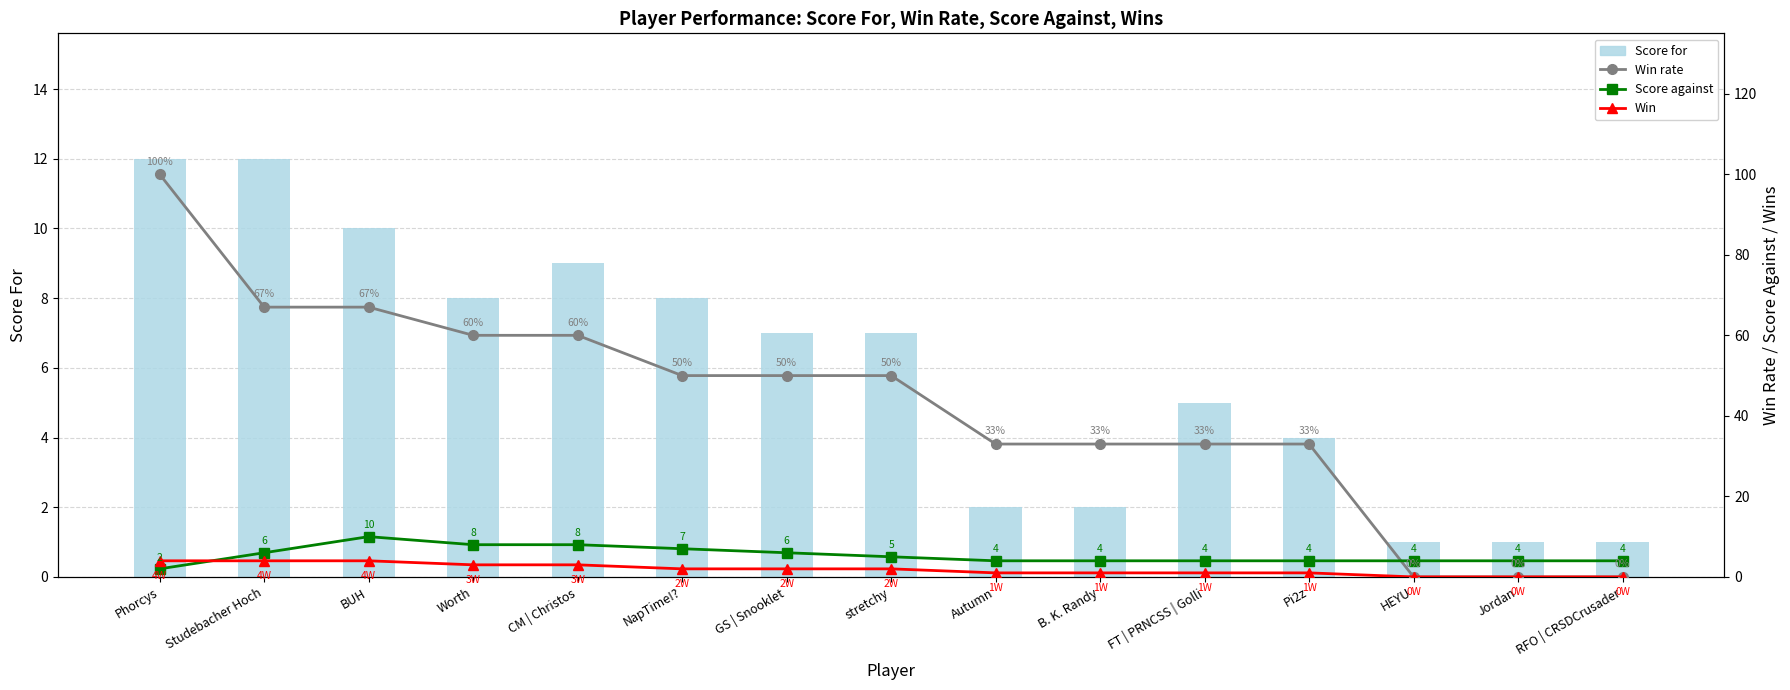

What is the sum of all Score for values?

89